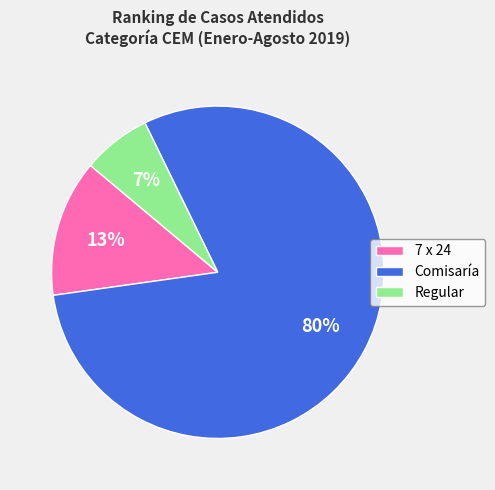

What is the smallest slice in the pie chart?

Regular